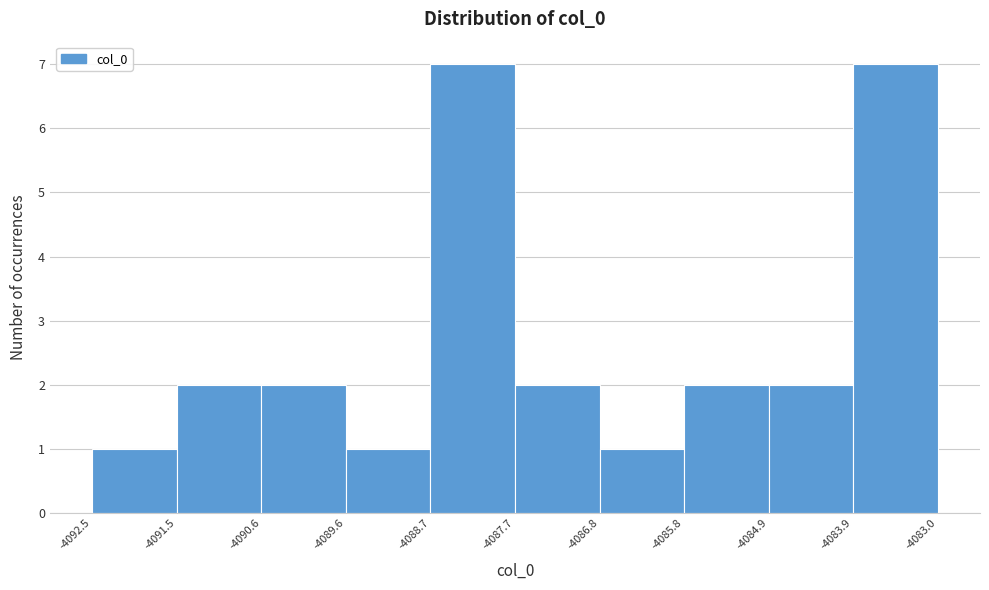

Reading left to right, transcribe this chart: for each bar, give the range it covers on the x-axis and its height. The values are not printed on the chart, so give them approximately, as read against the axis.

-4092.5 to -4091.5: 1
-4091.5 to -4090.6: 2
-4090.6 to -4089.6: 2
-4089.6 to -4088.7: 1
-4088.7 to -4087.7: 7
-4087.7 to -4086.8: 2
-4086.8 to -4085.8: 1
-4085.8 to -4084.9: 2
-4084.9 to -4083.9: 2
-4083.9 to -4083.0: 7